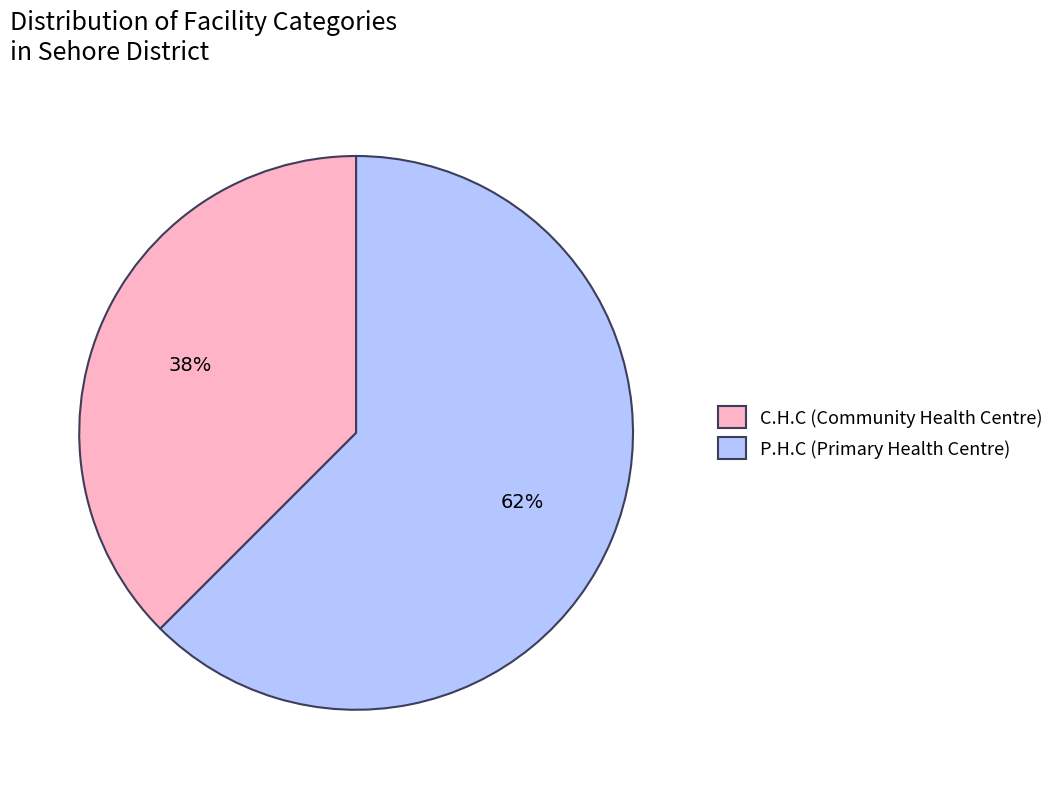

Which category has the smallest portion of the pie?

C.H.C